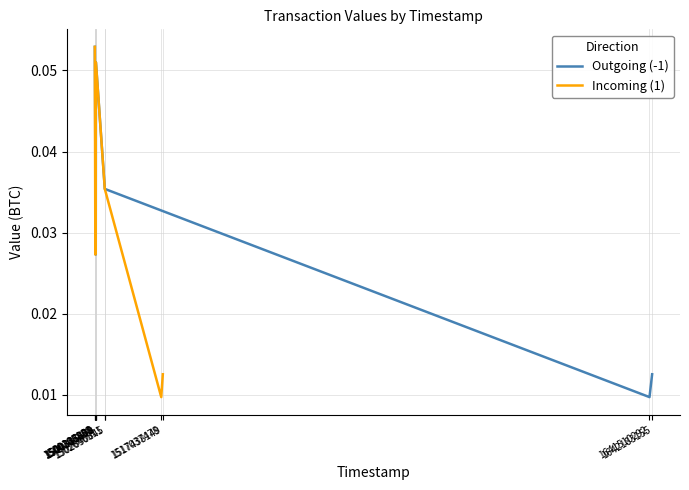

How many series are shown in this chart?

2